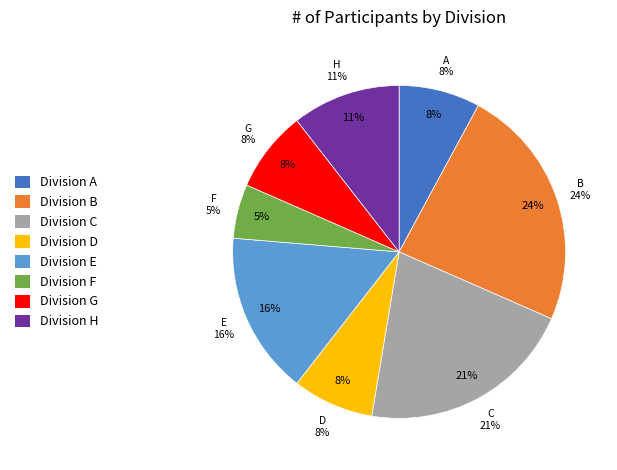

What percentage do C and E together represent?

36.8%